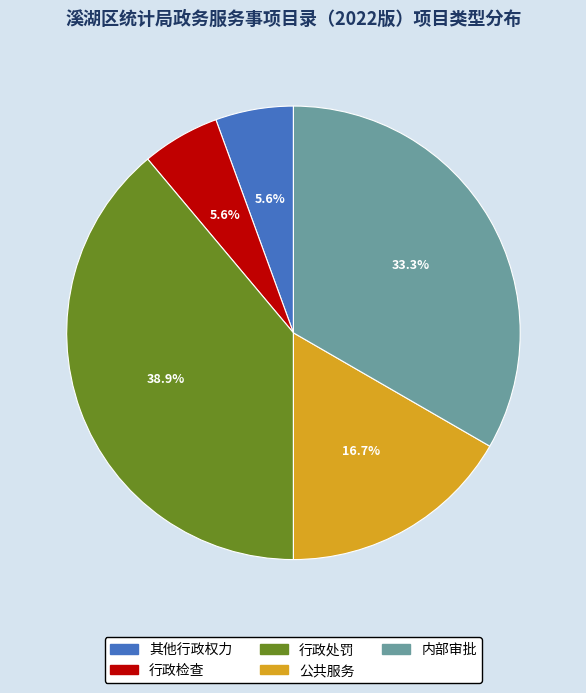

Combined, do 其他行政权力 and 内部审批 account for over 50%?

No